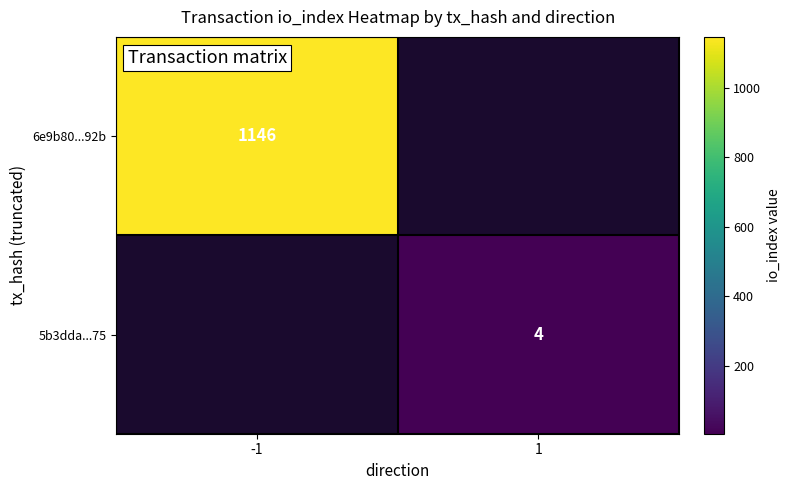

The value of 6e9b80...92b at -1 is 1850. True or false?

False